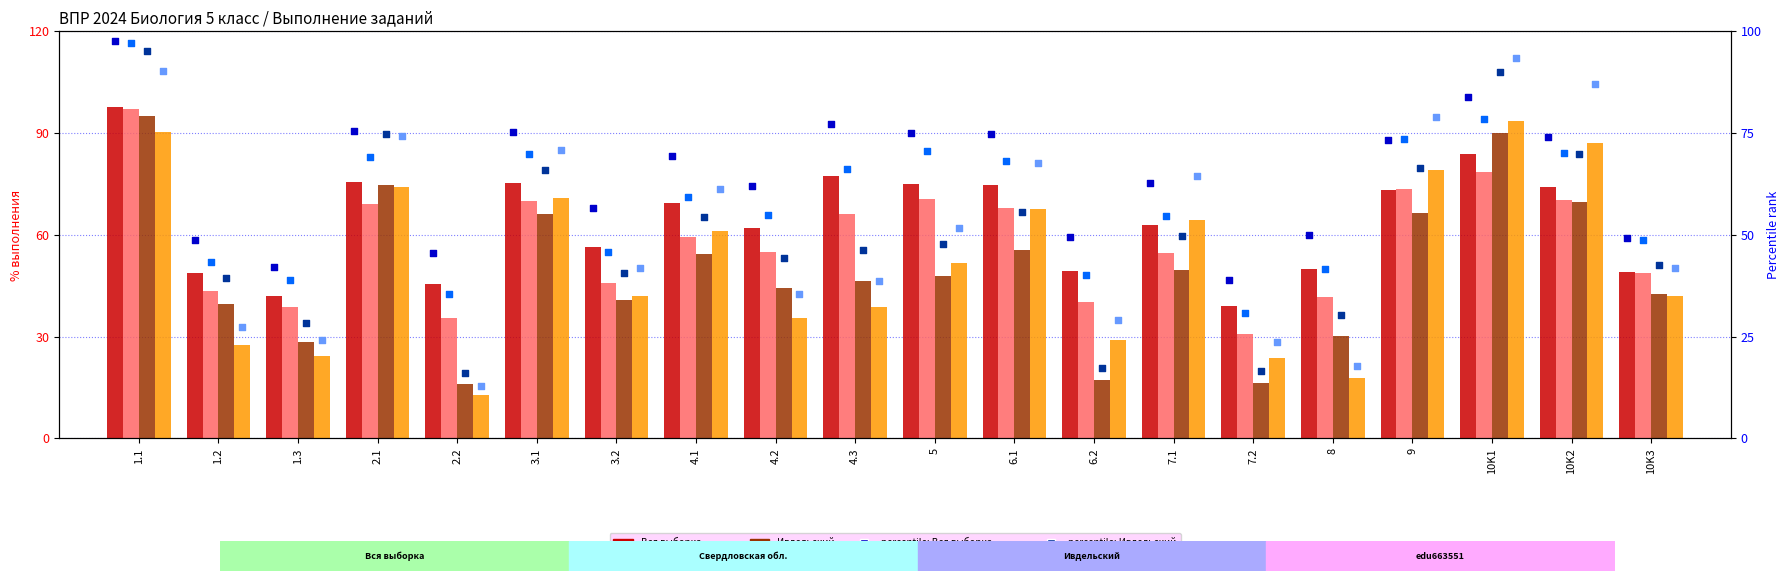

What are all the series names shown in the legend?

Вся выборка, Свердловская обл., Ивдельский, edu663551